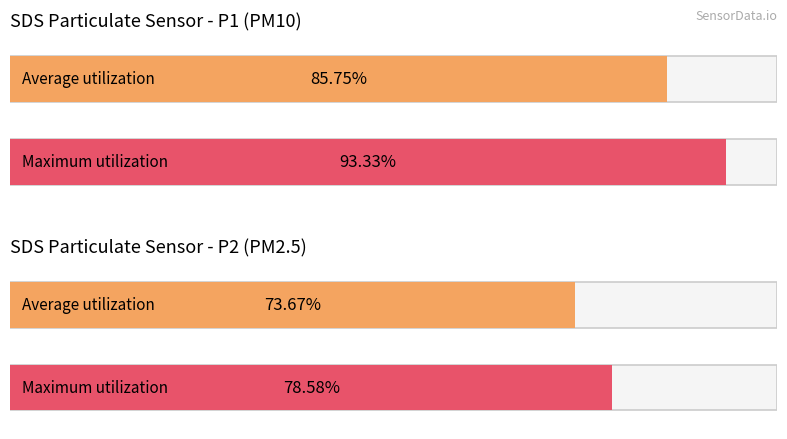

Which series has the largest total across all categories?

SDS_P1